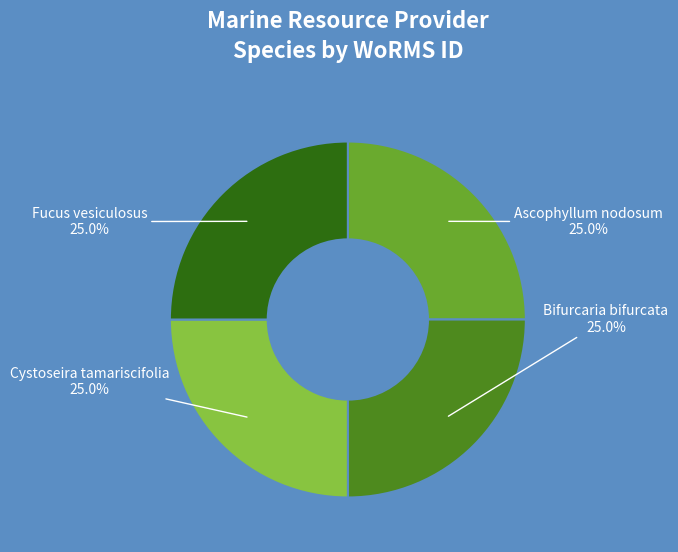

Is there any slice that represents more than half of the pie?

No